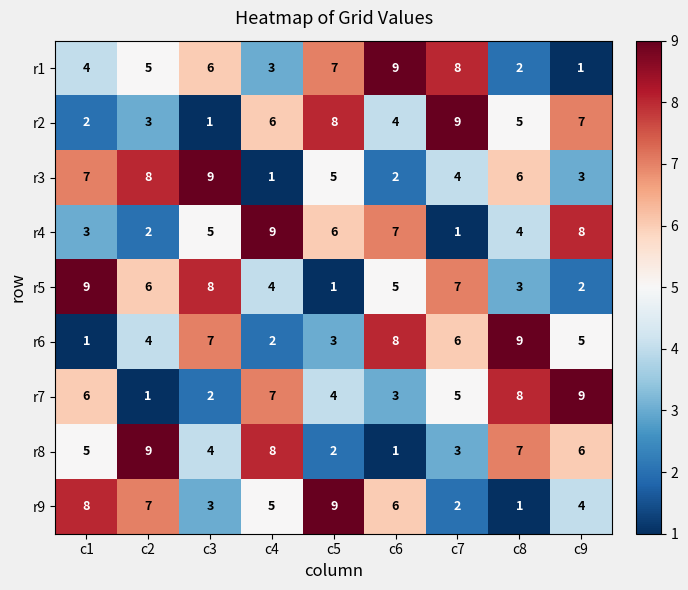

Which category has the lowest value in the r4 series?

c7